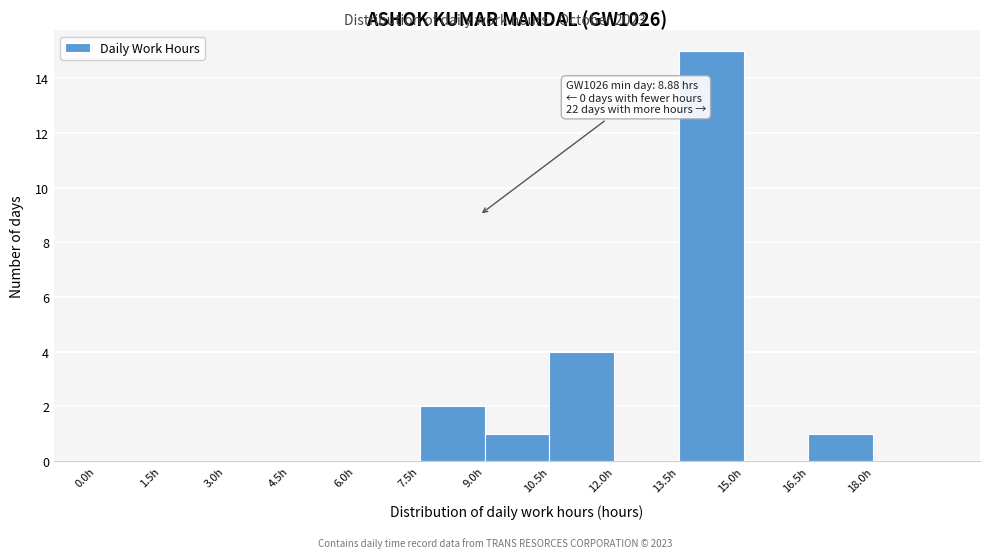

Which range on the x-axis has the tallest bar?

13.5 to 15.0